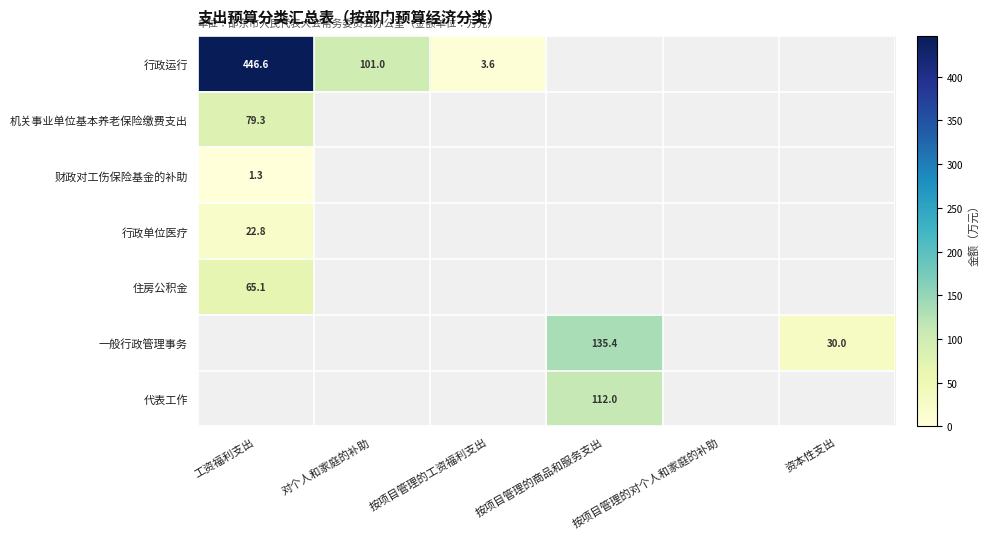

At which label is 行政单位医疗 closest to 22?

工资福利支出